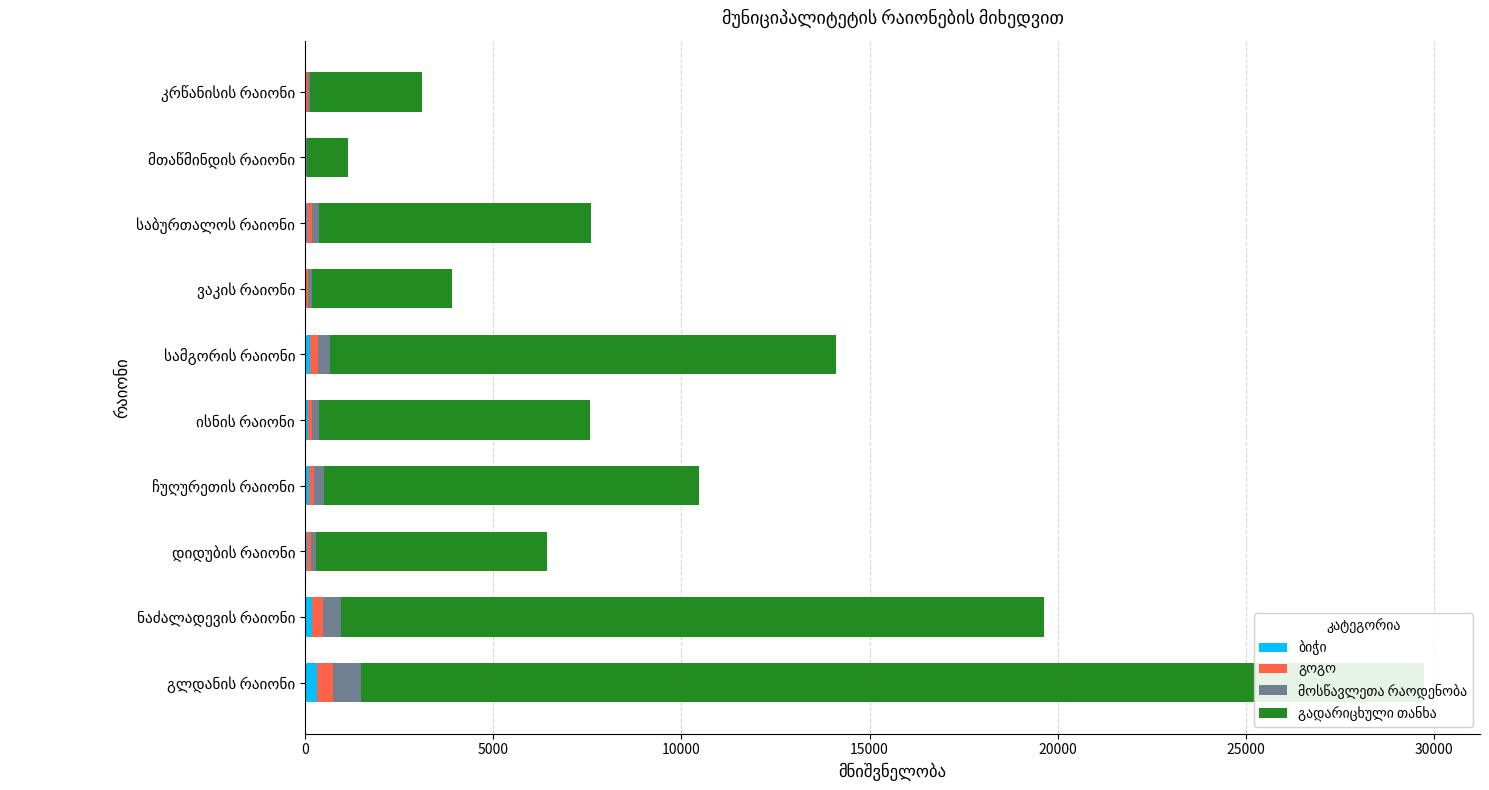

What are all the series names shown in the legend?

ბიჭი, გოგო, მოსწავლეთა რაოდენობა, გადარიცხული თანხა